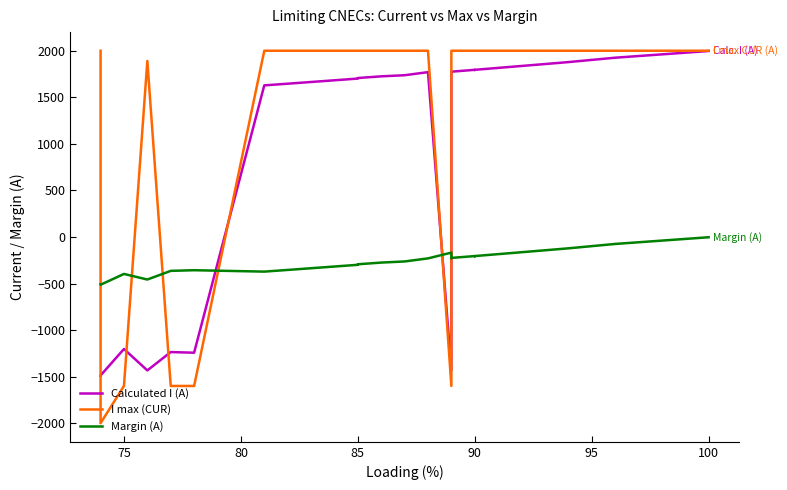

What is the highest value of the Calculated I (A) series?

1997